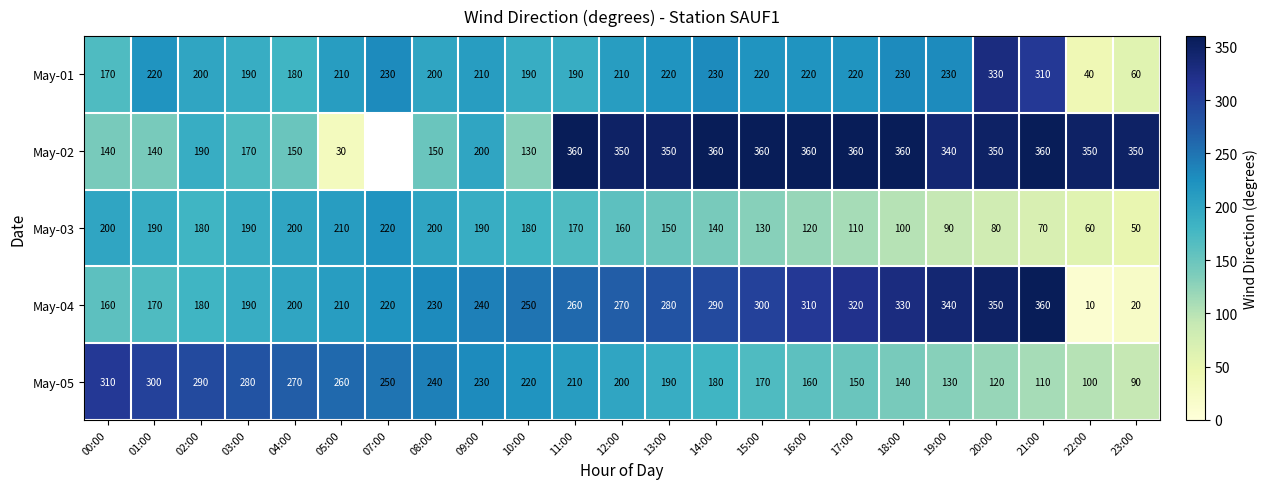

What value does the May-03 series have at 09:00, to the nearest 10?

190